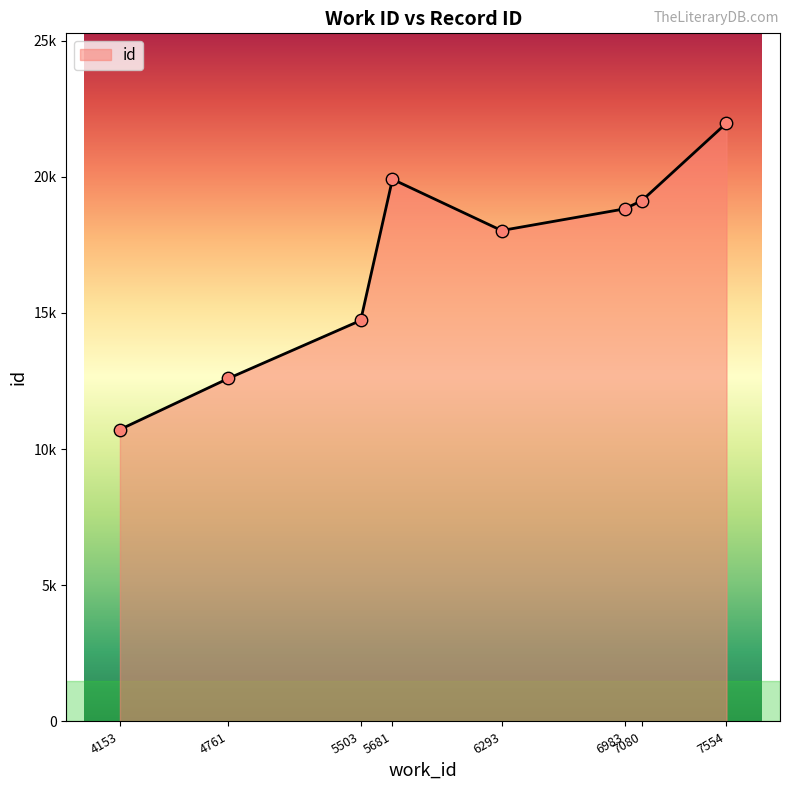

What is the change in value from 4761 to 5503?

+2130